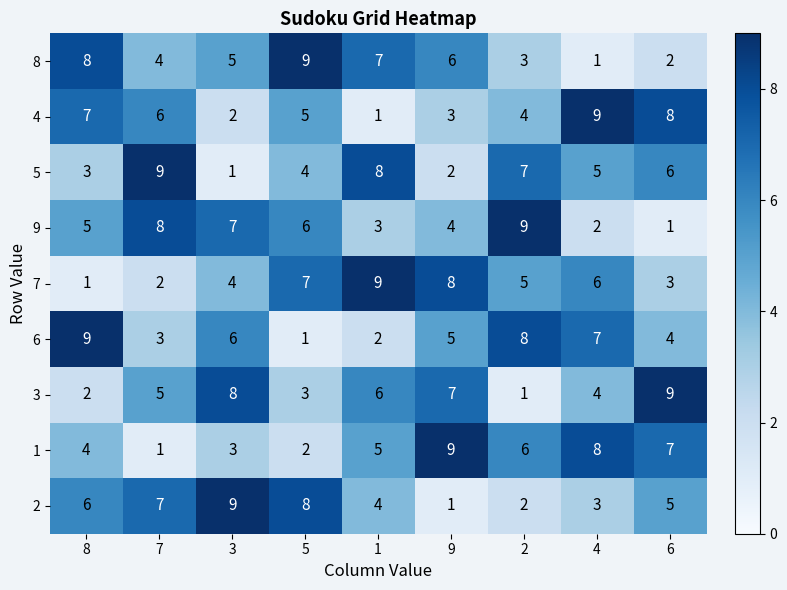

What is the difference between the highest and lowest values at 4?

8